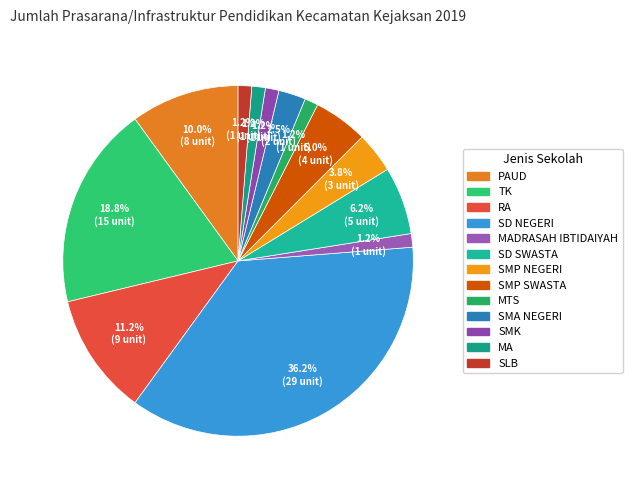

Count the number of slices in the pie.

13